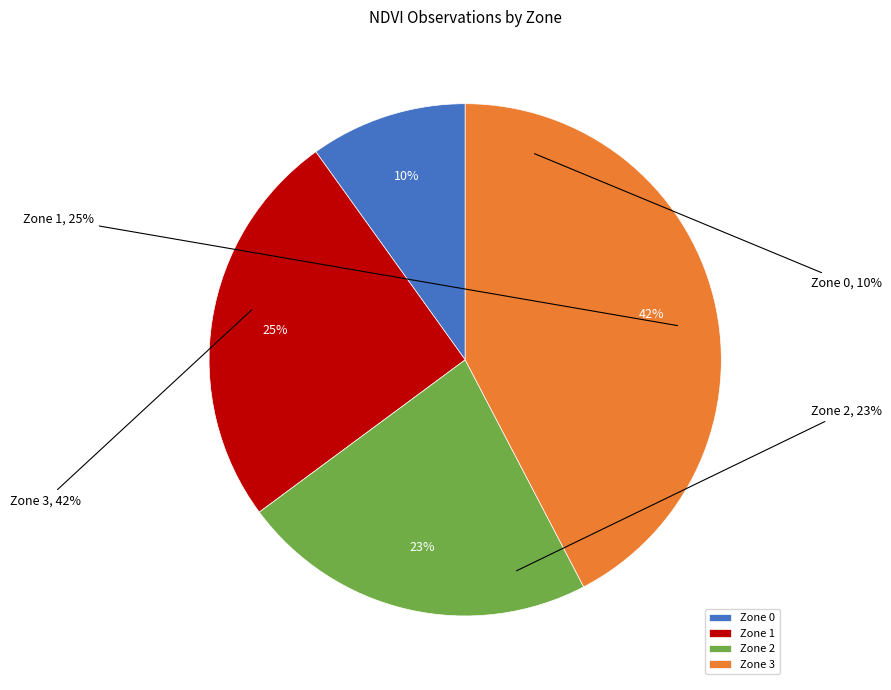

Is it true that Zone 2 is 23% of the pie?

True